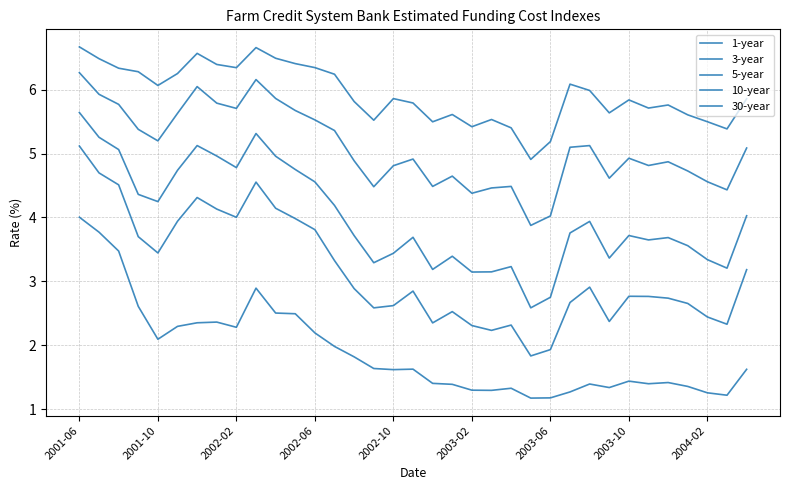

What is the difference between the second highest and minimum values in the 5-year series?

2.7